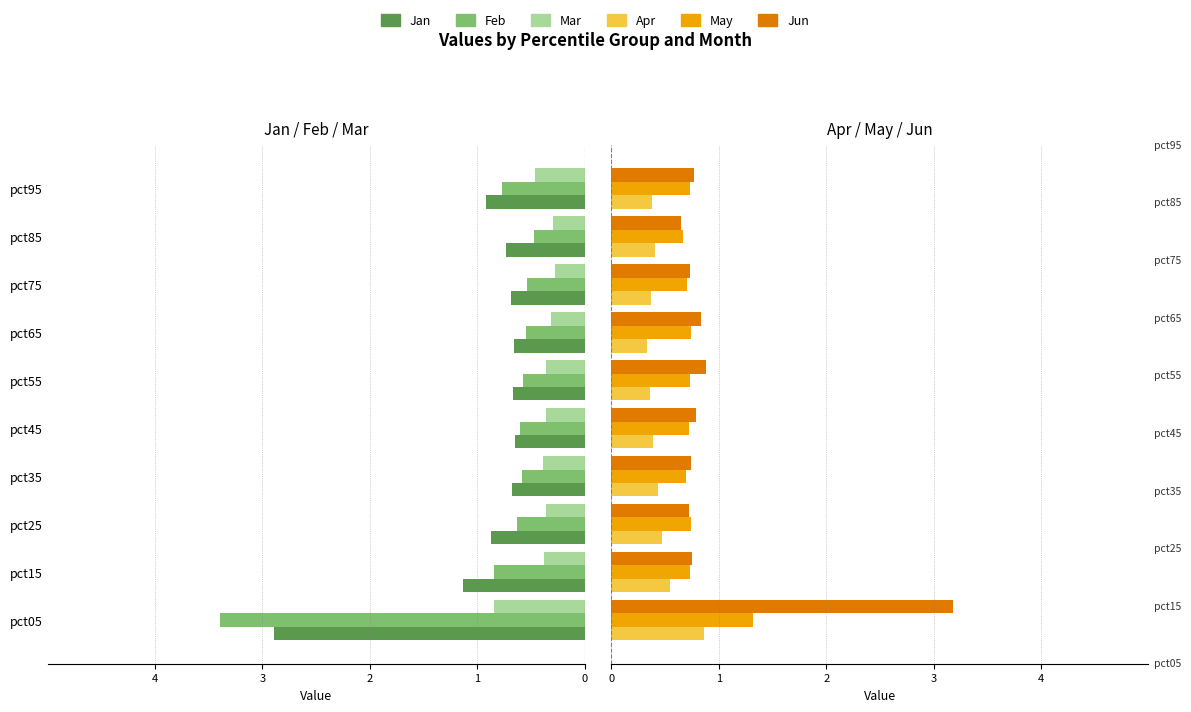

How many bars are there in total?

60